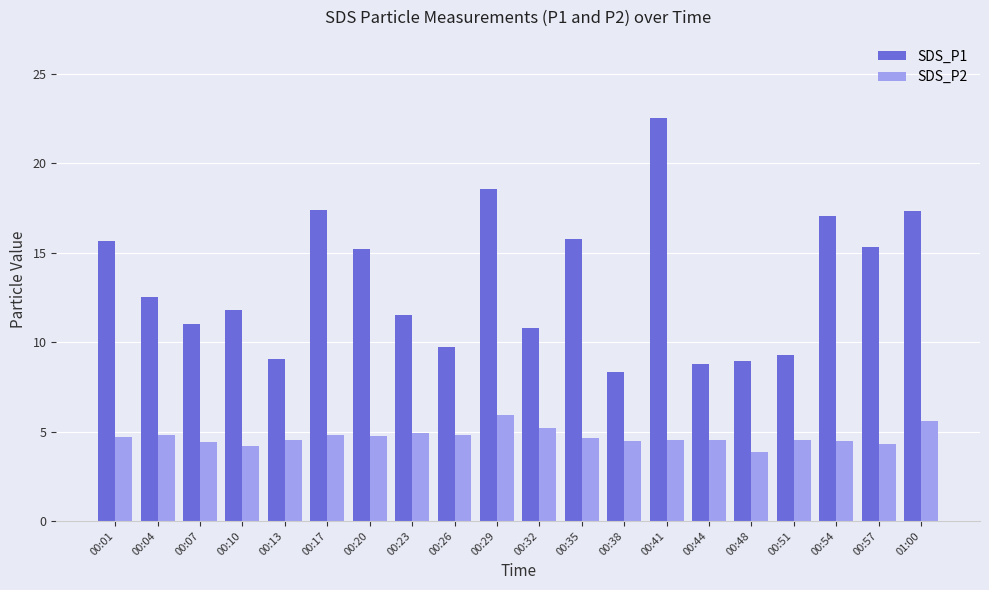

What is the difference between the second highest and second lowest values in the SDS_P2 series?

1.4